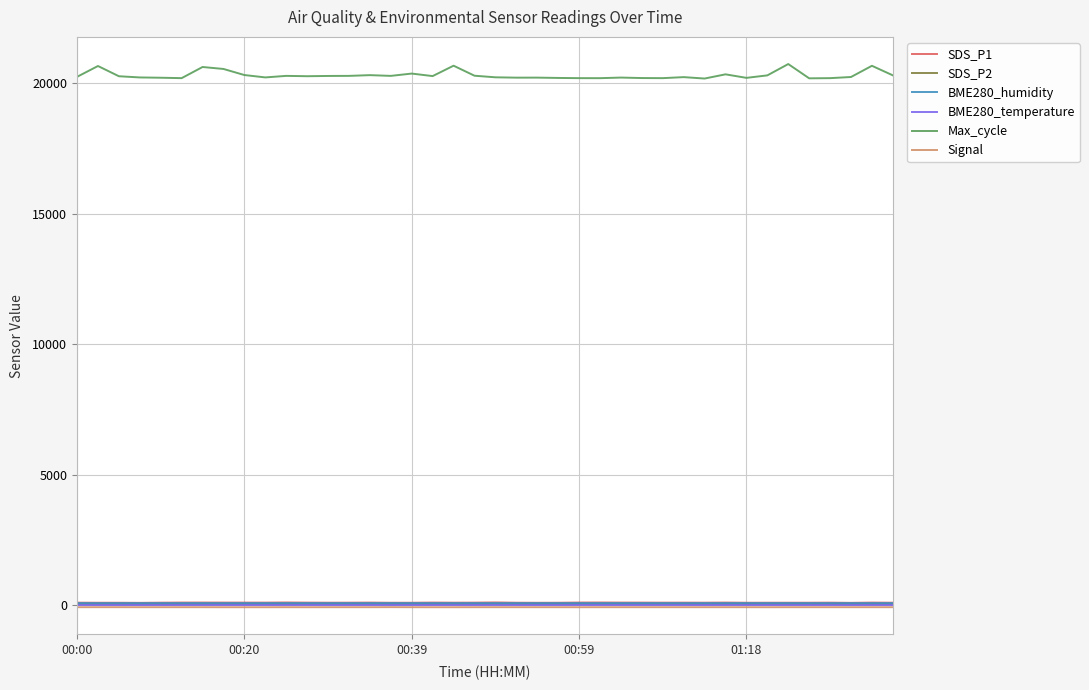

True or false: Max_cycle and BME280_temperature cross at least once.

False